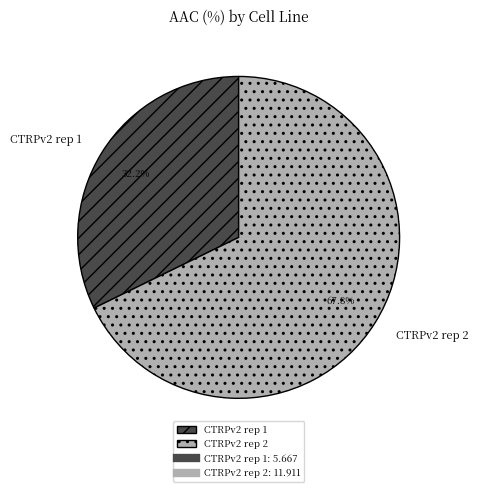

Rank the categories by value from lowest to highest.

CTRPv2 rep 1, CTRPv2 rep 2